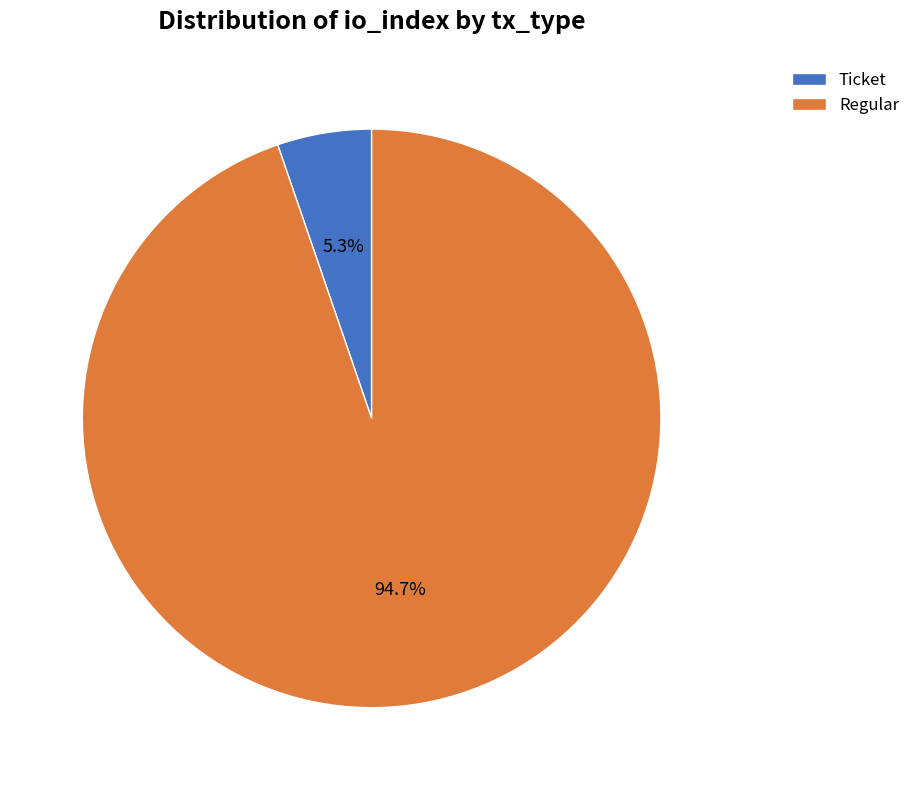

Is there a majority slice in this chart?

Yes